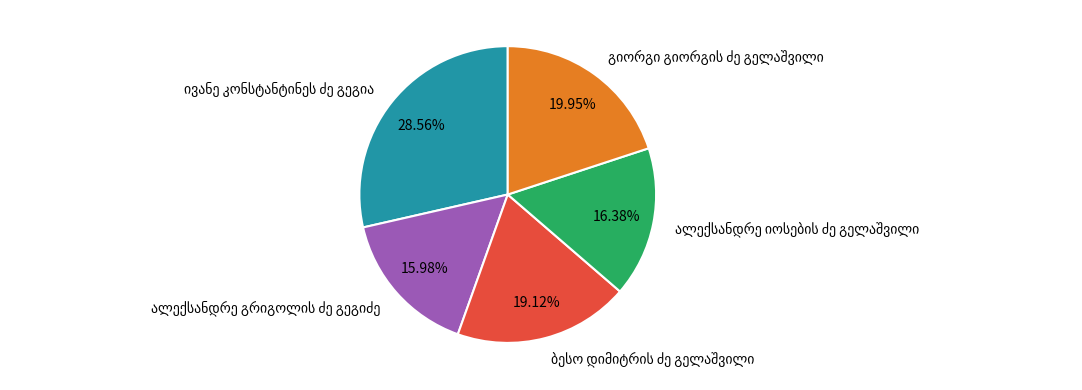

To the nearest percent, what is the difference between the largest and smallest slice percentages?

13%